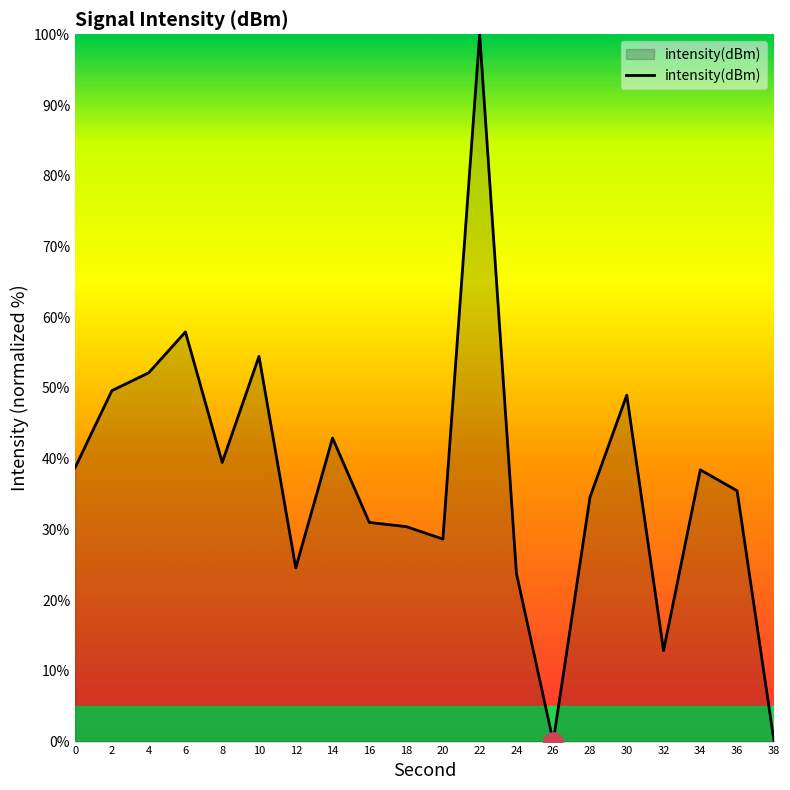

What is the difference between the values at 8 and 10?

15.0